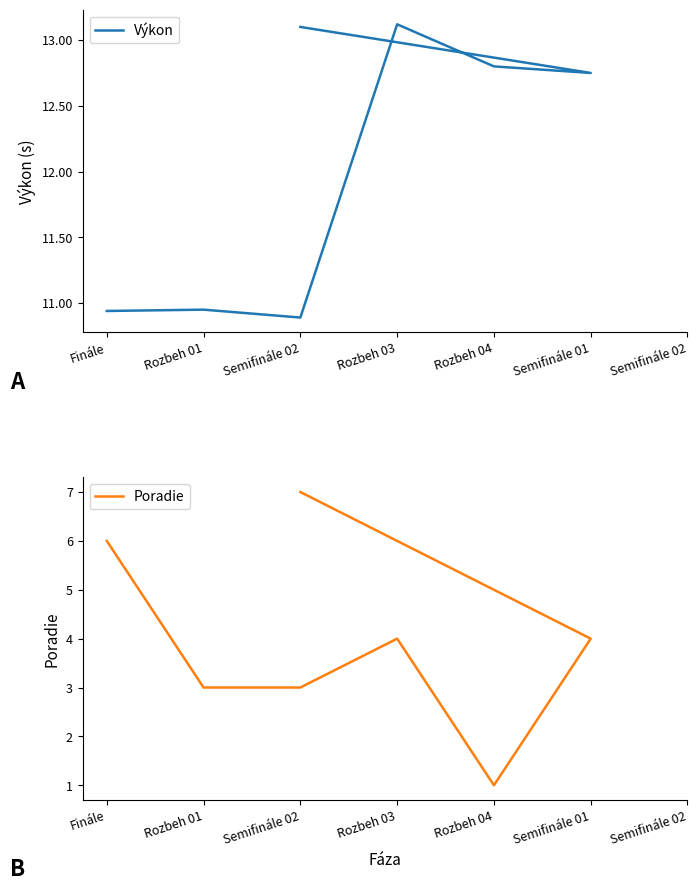

Which series changed the most between Semifinále 02 and Semifinále 01?

Výkon